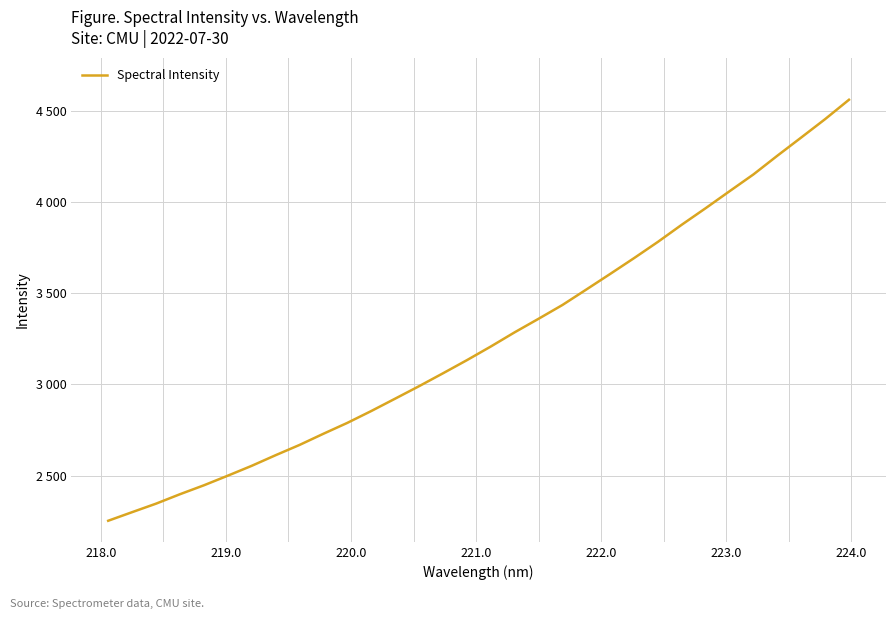

Does the chart display data point markers on the line(s)?

No